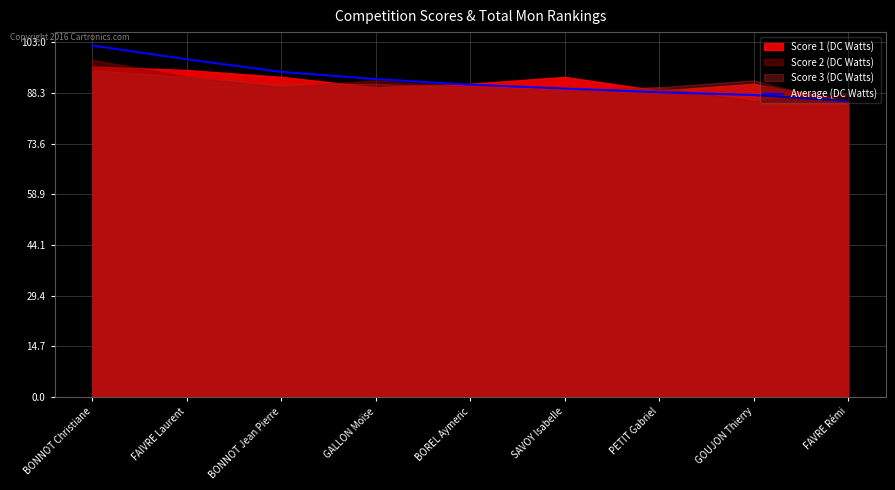

Reading left to right, what are all the values shown in this chart?

102.1	98.1	94.4	92.4	90.7	89.6	88.5	87.7	86.0